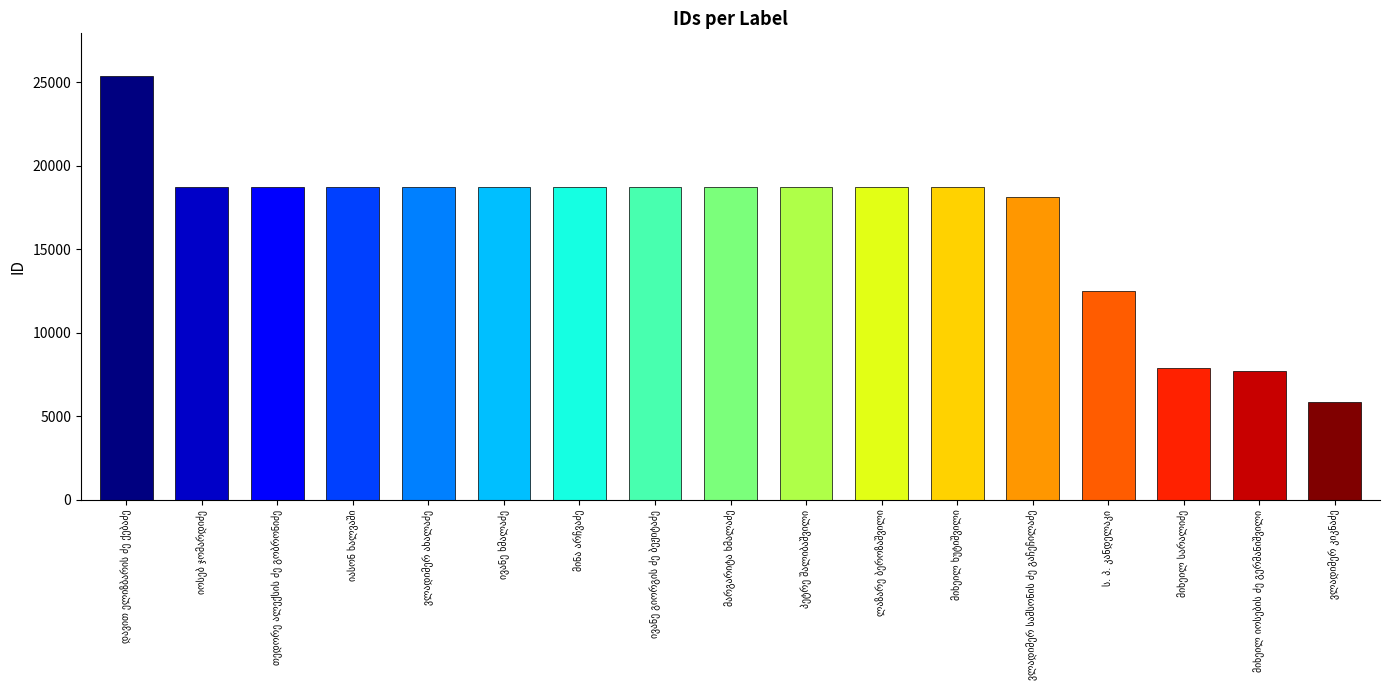

What is the maximum value shown in the chart?

25400